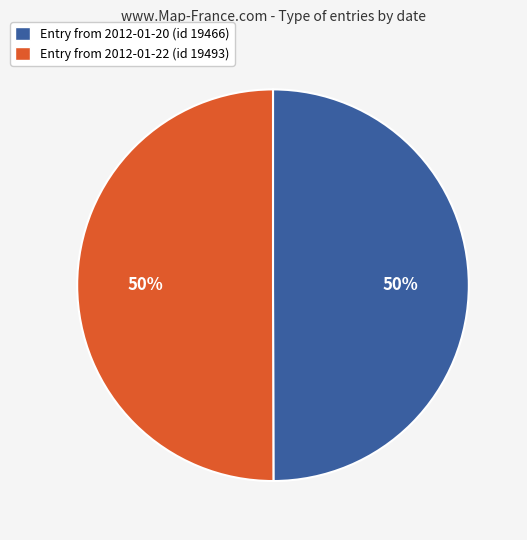

To the nearest percent, what is the average slice percentage?

50%